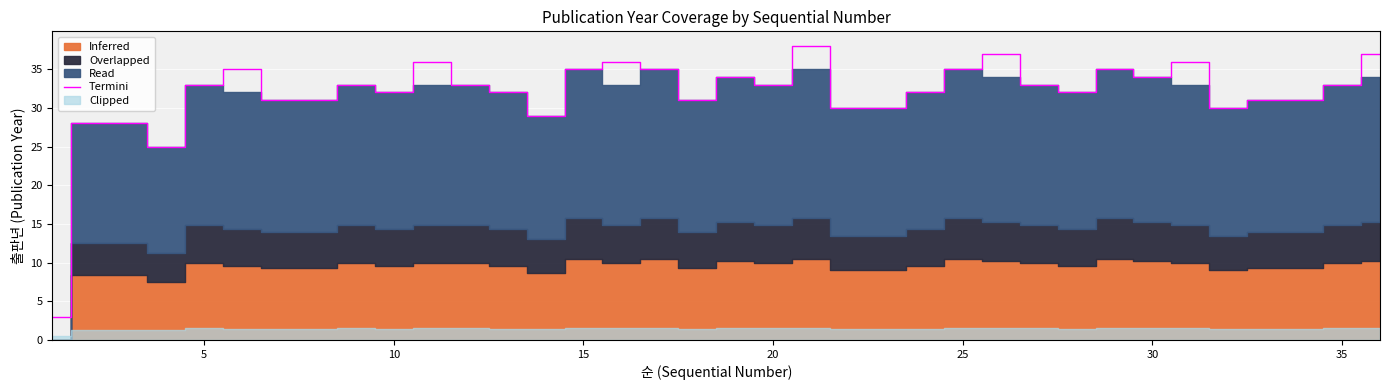

Reading left to right, what are all the values shown in this chart?

3.0	28.0	28.0	25.0	33.0	35.0	31.0	31.0	33.0	32.0	36.0	33.0	32.0	29.0	35.0	36.0	35.0	31.0	34.0	33.0	38.0	30.0	30.0	32.0	35.0	37.0	33.0	32.0	35.0	34.0	36.0	30.0	31.0	31.0	33.0	37.0